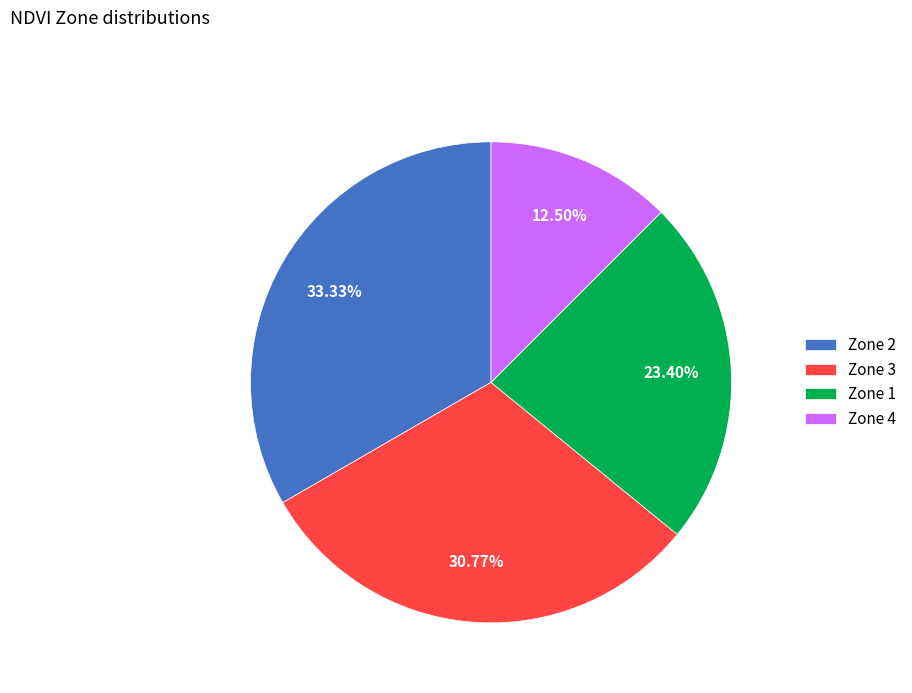

Does Zone 1 account for over 50% of the chart?

No